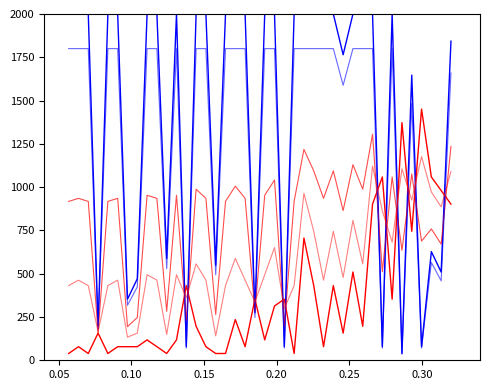

Reading left to right, transcribe all the data shown in this chart.

Weeks on Chart: 2000.0	2000.0	2000.0	196.1	2000.0	2000.0	352.9	470.6	2000.0	2000.0	588.2	2000.0	78.4	2000.0	2000.0	549.0	2000.0	2000.0	2000.0	274.5	2000.0	2000.0	78.4	2000.0	2000.0	2000.0	2000.0	2000.0	1764.7	2000.0	2000.0	2000.0	78.4	2000.0	39.2	1647.1	78.4	627.5	509.8	1843.1
Peak Position: 39.2	78.4	39.2	156.9	39.2	78.4	78.4	78.4	117.6	78.4	39.2	117.6	431.4	196.1	78.4	39.2	39.2	235.3	78.4	352.9	117.6	313.7	352.9	39.2	705.9	431.4	78.4	431.4	156.9	509.8	196.1	902.0	1058.8	352.9	1372.5	745.1	1451.0	1058.8	980.4	902.0
Avg (Weeks+Peak): 917.6	935.3	917.6	158.8	917.6	935.3	194.1	247.1	952.9	935.3	282.4	952.9	229.4	988.2	935.3	264.7	917.6	1005.9	935.3	282.4	952.9	1041.2	194.1	917.6	1217.6	1094.1	935.3	1094.1	864.7	1129.4	988.2	1305.9	511.8	1058.8	635.3	1076.5	688.2	758.8	670.6	1235.3
Weeks (alt): 1800.0	1800.0	1800.0	176.5	1800.0	1800.0	317.6	423.5	1800.0	1800.0	529.4	1800.0	70.6	1800.0	1800.0	494.1	1800.0	1800.0	1800.0	247.1	1800.0	1800.0	70.6	1800.0	1800.0	1800.0	1800.0	1800.0	1588.2	1800.0	1800.0	1800.0	70.6	1800.0	35.3	1482.4	70.6	564.7	458.8	1658.8
Combined: 431.4	462.7	431.4	164.7	431.4	462.7	133.3	156.9	494.1	462.7	149.0	494.1	360.8	556.9	462.7	141.2	431.4	588.2	462.7	337.3	494.1	651.0	298.0	431.4	964.7	745.1	462.7	745.1	478.4	807.8	556.9	1121.6	862.7	682.4	1105.9	925.5	1176.5	972.5	886.3	1090.2